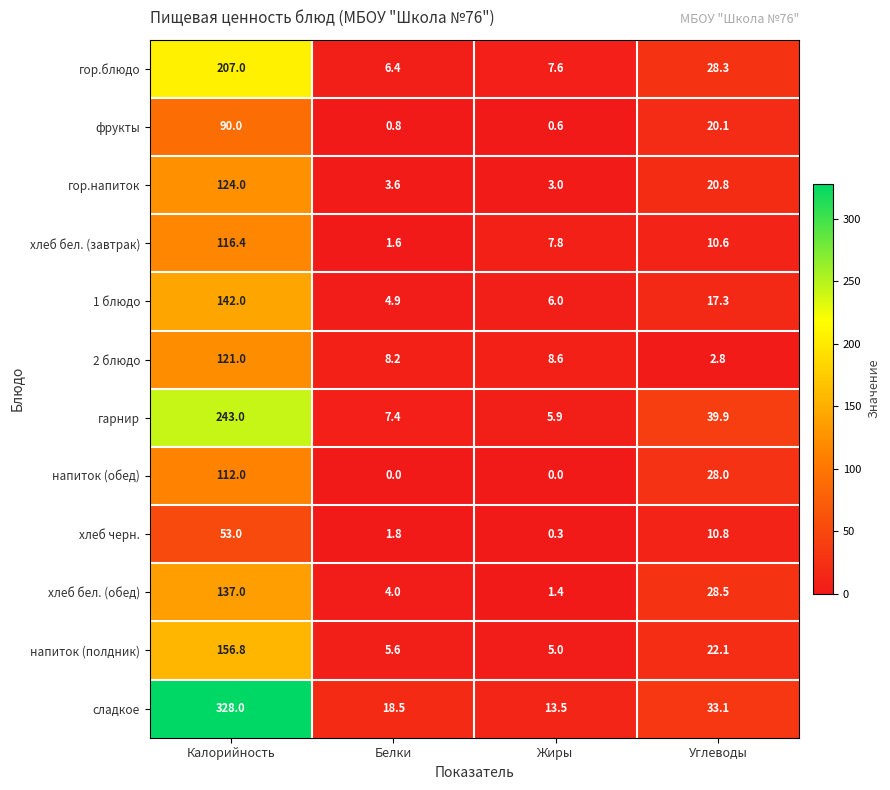

The value of хлеб бел. (обед) at Углеводы is 13.3. True or false?

False